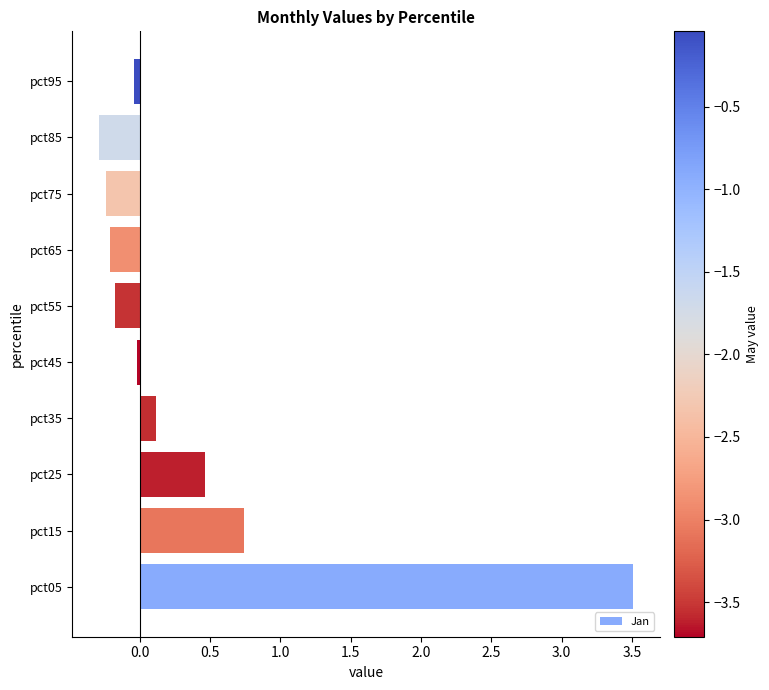

Where is the data nearest to the value 1?

pct15